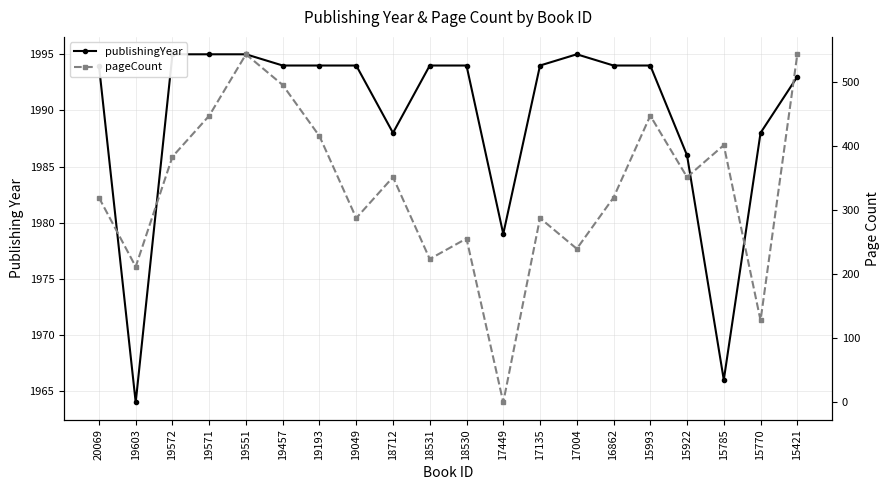

What is the average value of the publishingYear series?

1990